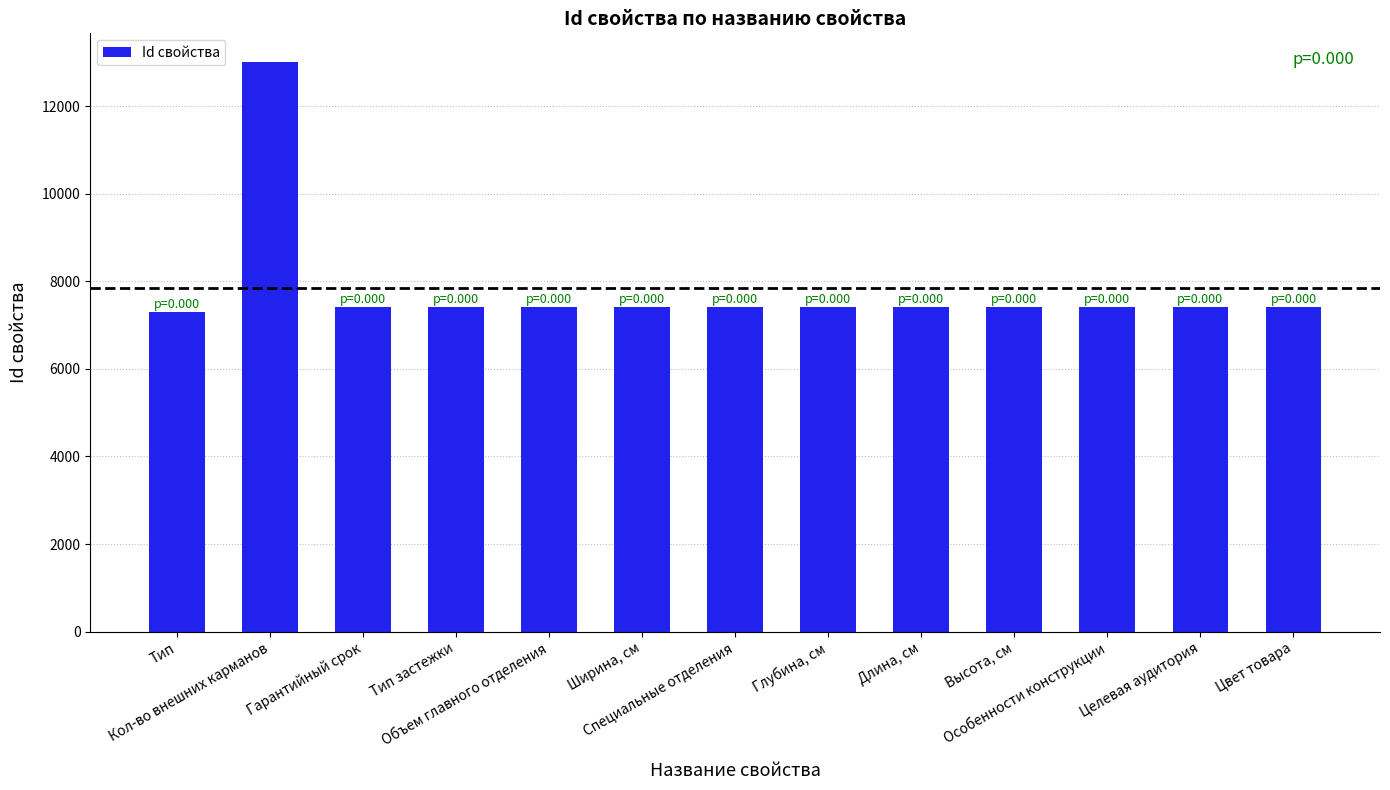

What is the greatest value displayed?

13014